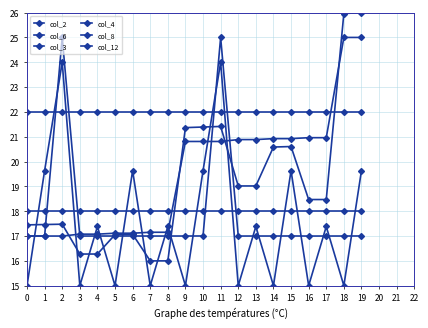

Which series has the largest range (max minus min)?

col_6